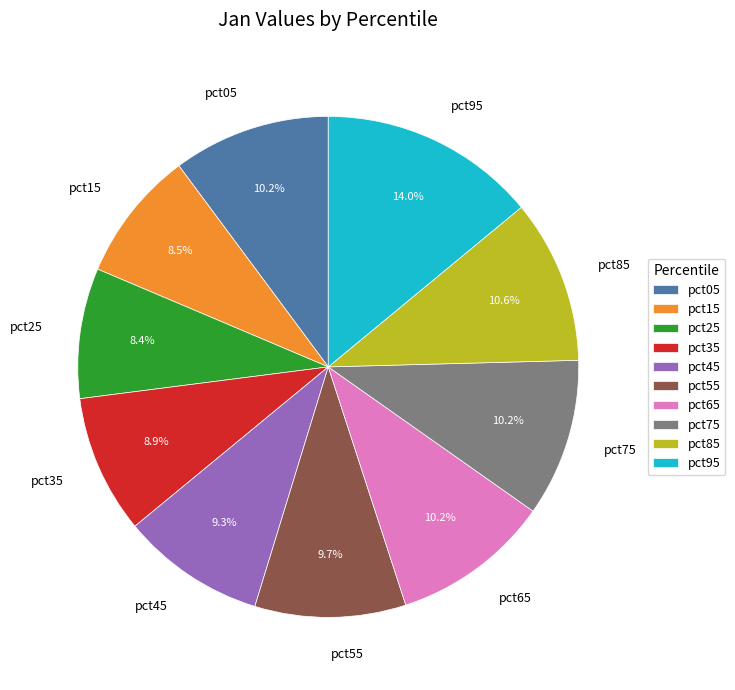

Is pct25 the majority of the pie?

No